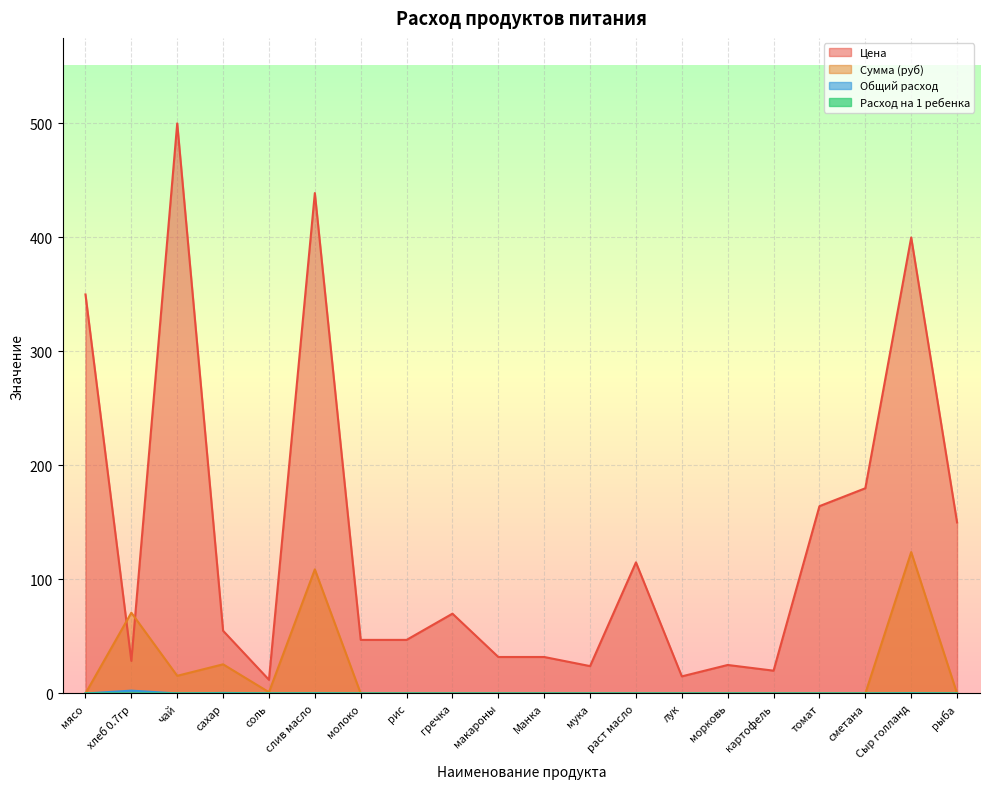

Where is the first local minimum for Расход на 1 ребенка?

чай